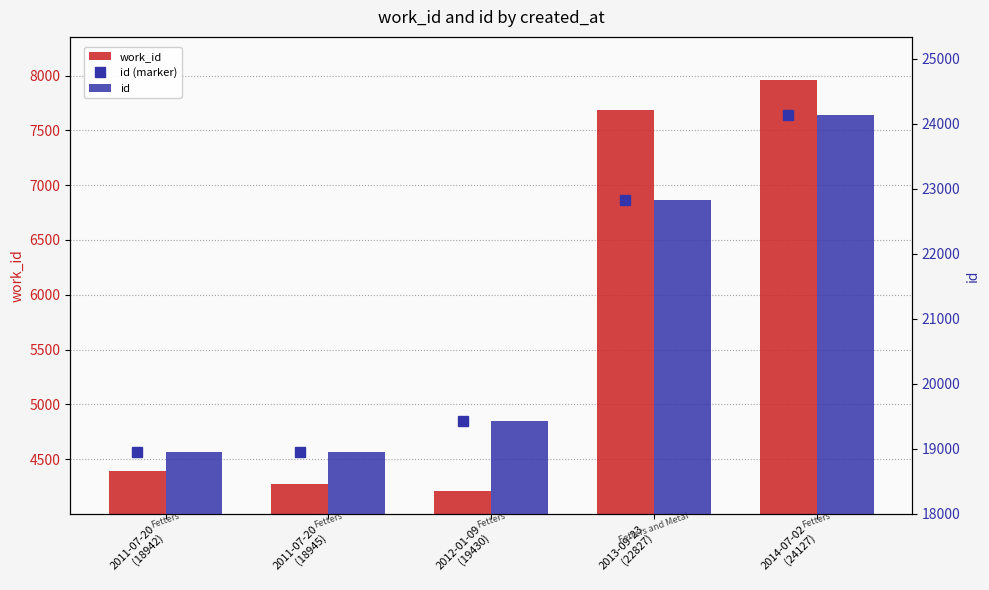

How many groups of bars are there?

5